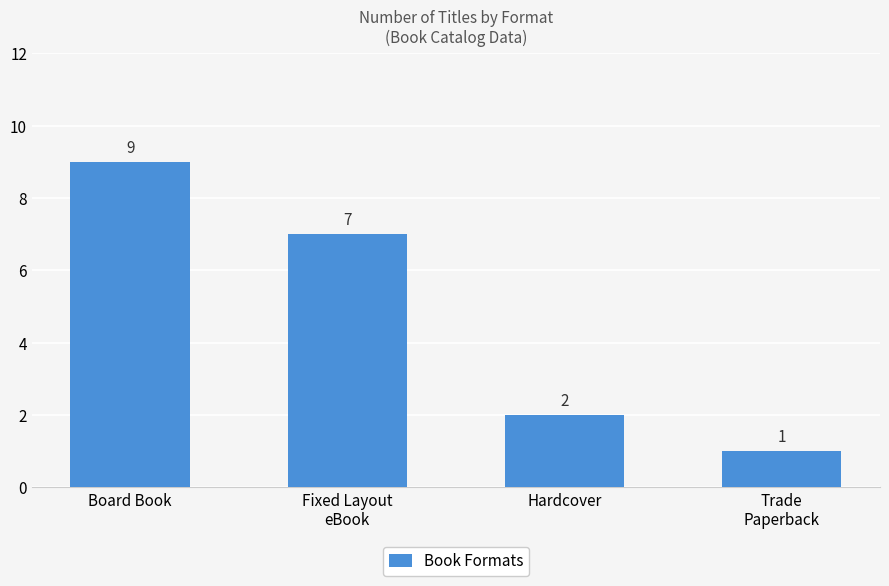

How many series are shown in this chart?

1